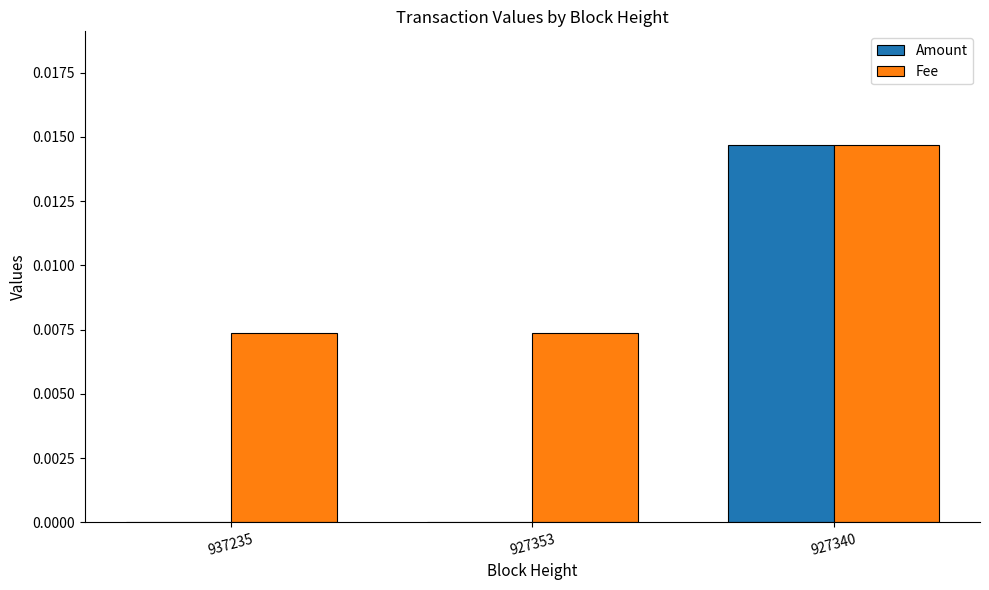

At which category does the chart reach its peak across all series?

927340